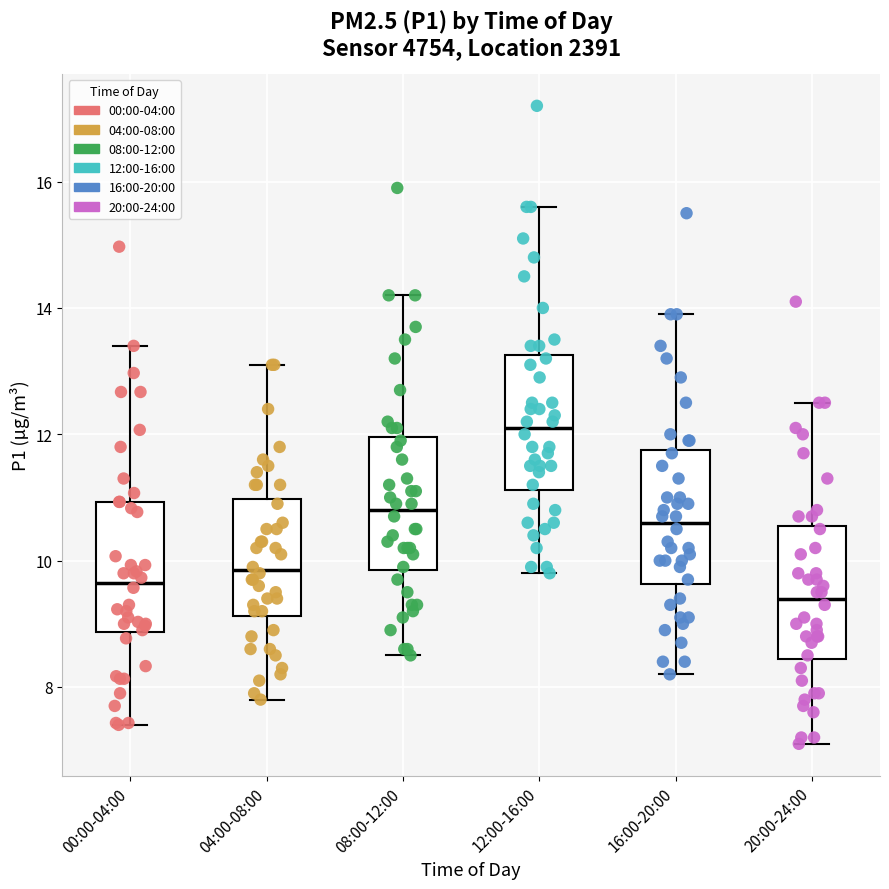

Reading left to right, transcribe this box plot: for each box, give where its median line is, the range the box spans, and where its two whiskers end, as read against the y-axis. The values are not printed on the chart, so give them approximately, as read against the axis.

00:00-04:00: median 9.6, box 8.8 to 11.0, whiskers 7.4 to 13.4
04:00-08:00: median 9.8, box 9.2 to 11.0, whiskers 7.8 to 13.2
08:00-12:00: median 10.8, box 9.8 to 12.0, whiskers 8.6 to 14.2
12:00-16:00: median 12.2, box 11.2 to 13.2, whiskers 9.8 to 15.6
16:00-20:00: median 10.6, box 9.6 to 11.8, whiskers 8.2 to 14.0
20:00-24:00: median 9.4, box 8.4 to 10.6, whiskers 7.2 to 12.6